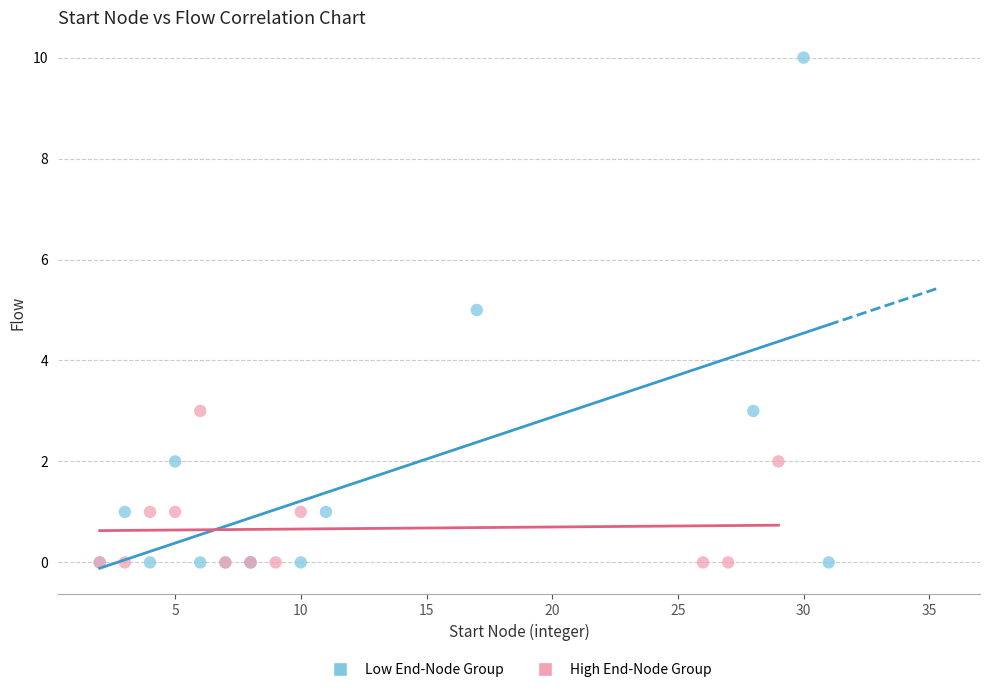

Which series has the widest spread of Y values?

Low End-Node Group